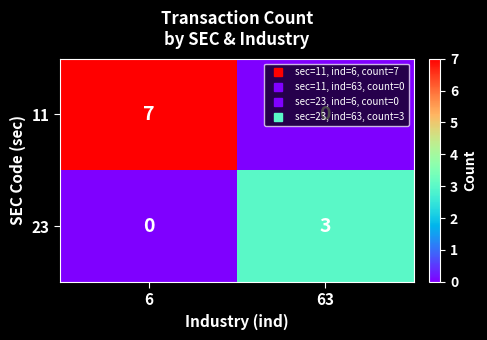

What is the sum of the 11 values at 63 and 6?

7